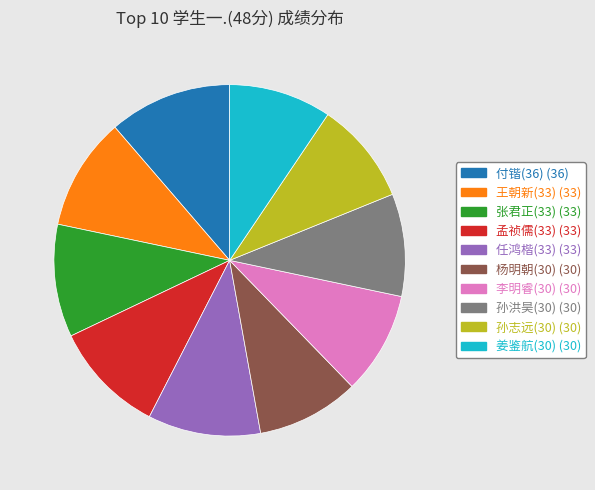

Does any single category account for the majority?

No